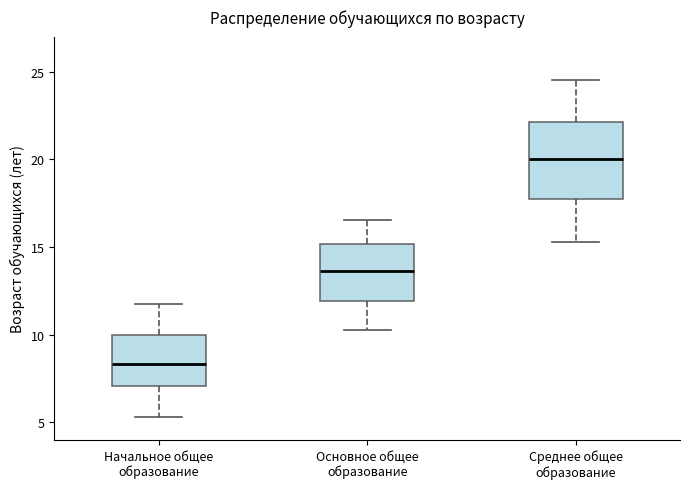

Comparing the boxes themselves (not the whiskers), which one is the tallest?

Среднее общее образование